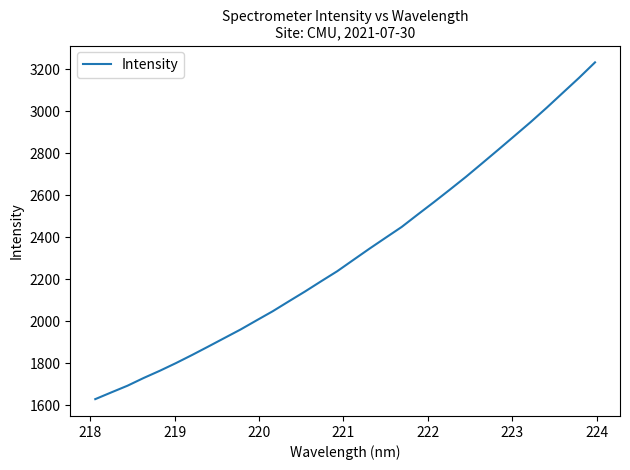

What is the difference between the maximum and minimum values?

1603.4